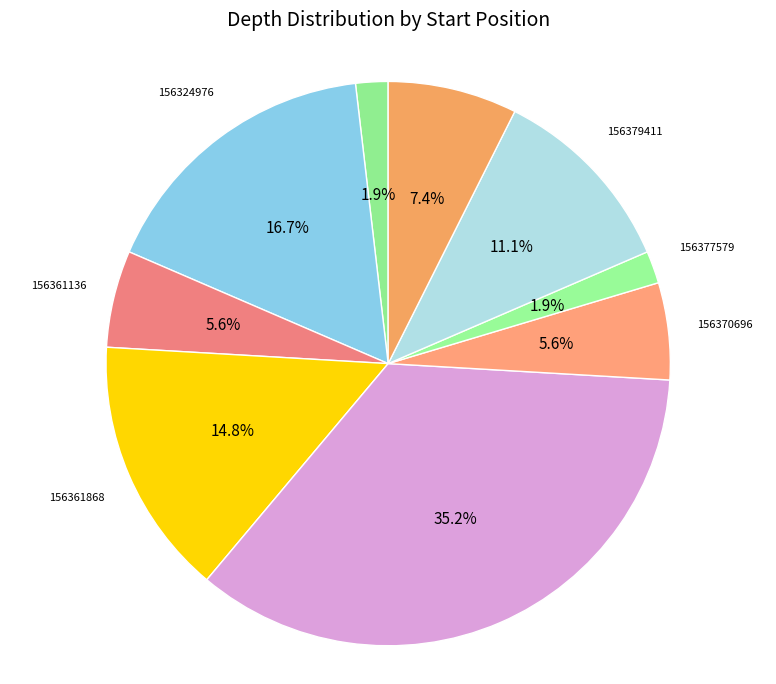

How many segments does this pie chart have?

9